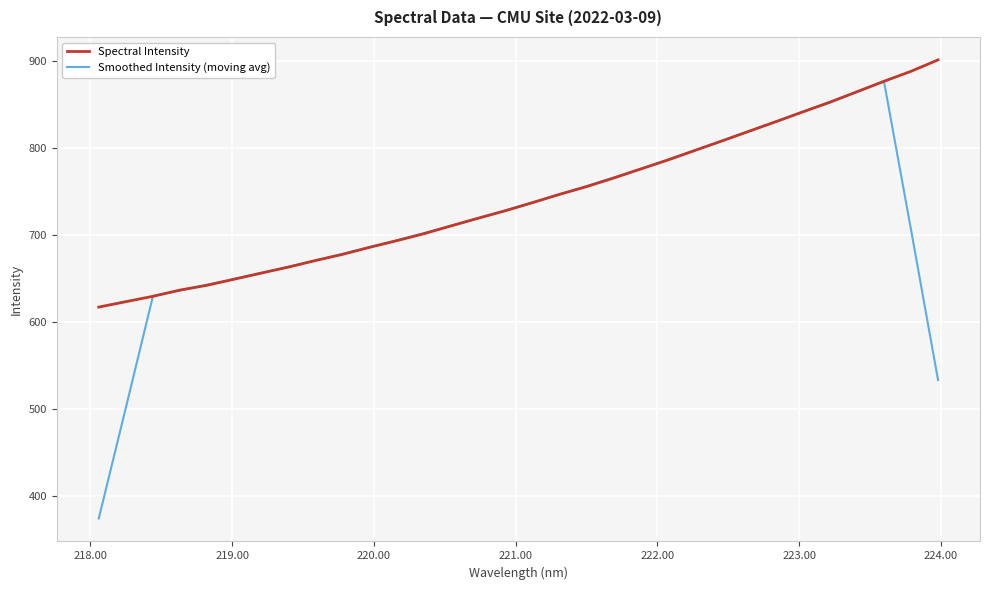

What is the greatest value displayed?

901.5